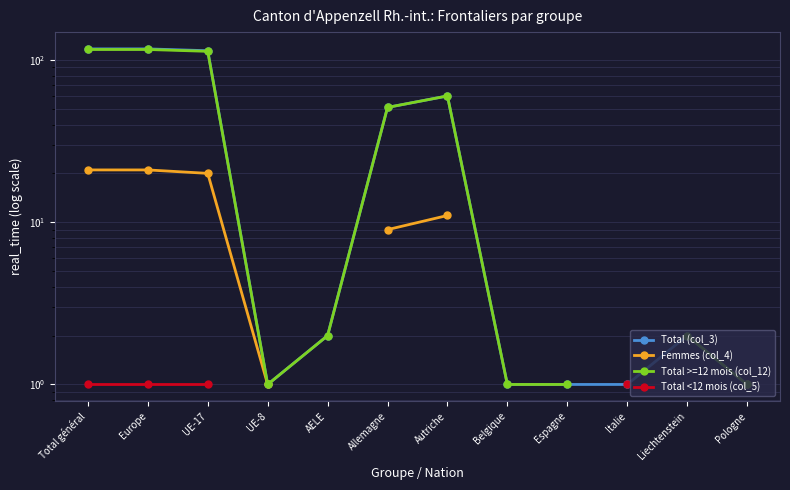

What is the difference between the maximum and minimum values in the Femmes (col_4) series?

20.0